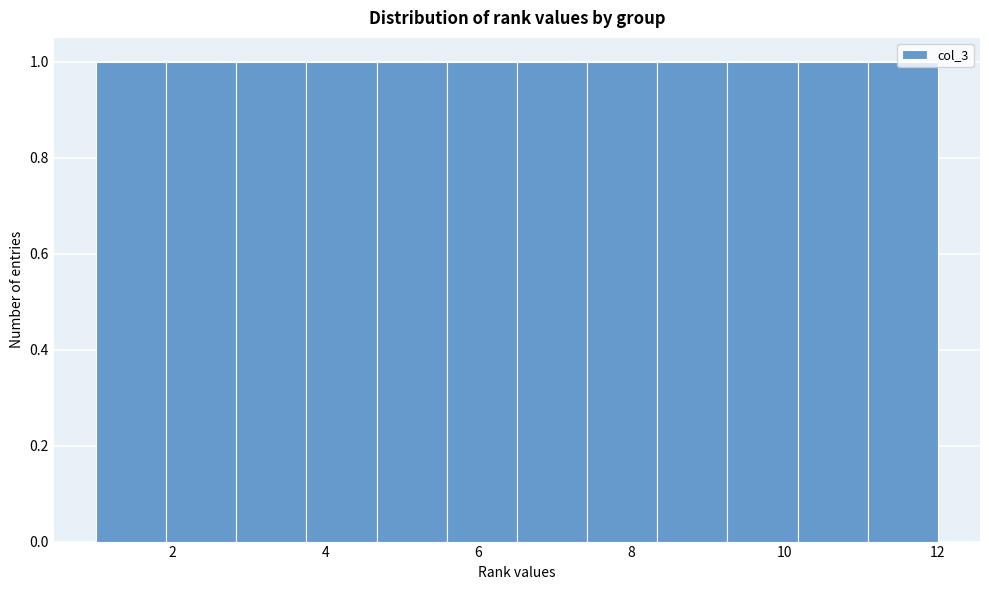

How tall is the bar that spans 7.4 to 8.4 on the x-axis? Neither the bar edges nor the heights are printed on the chart, so give them approximately, as read against the axes.

1